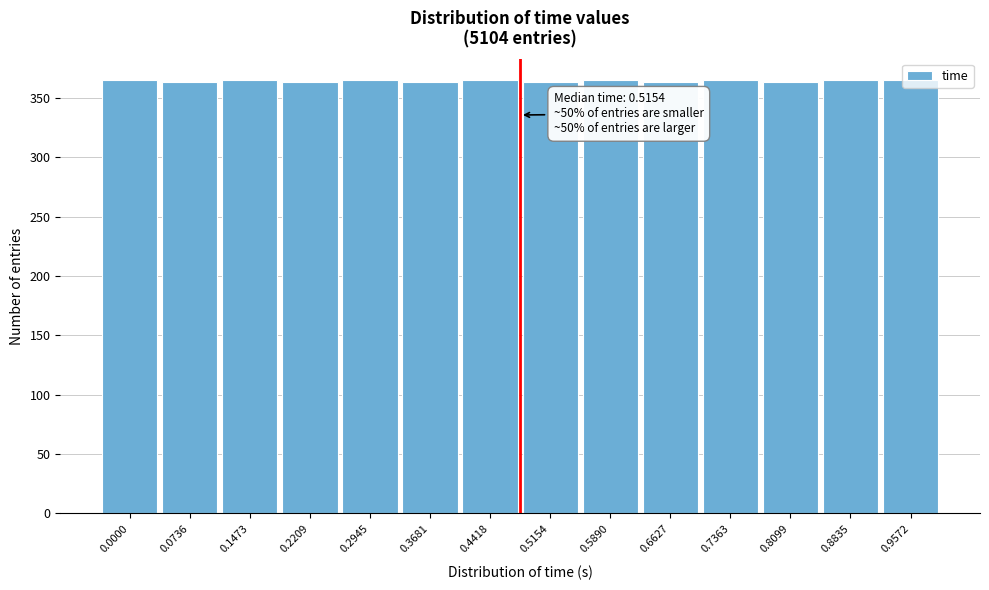

The value at 0.9572 is 365. True or false?

True